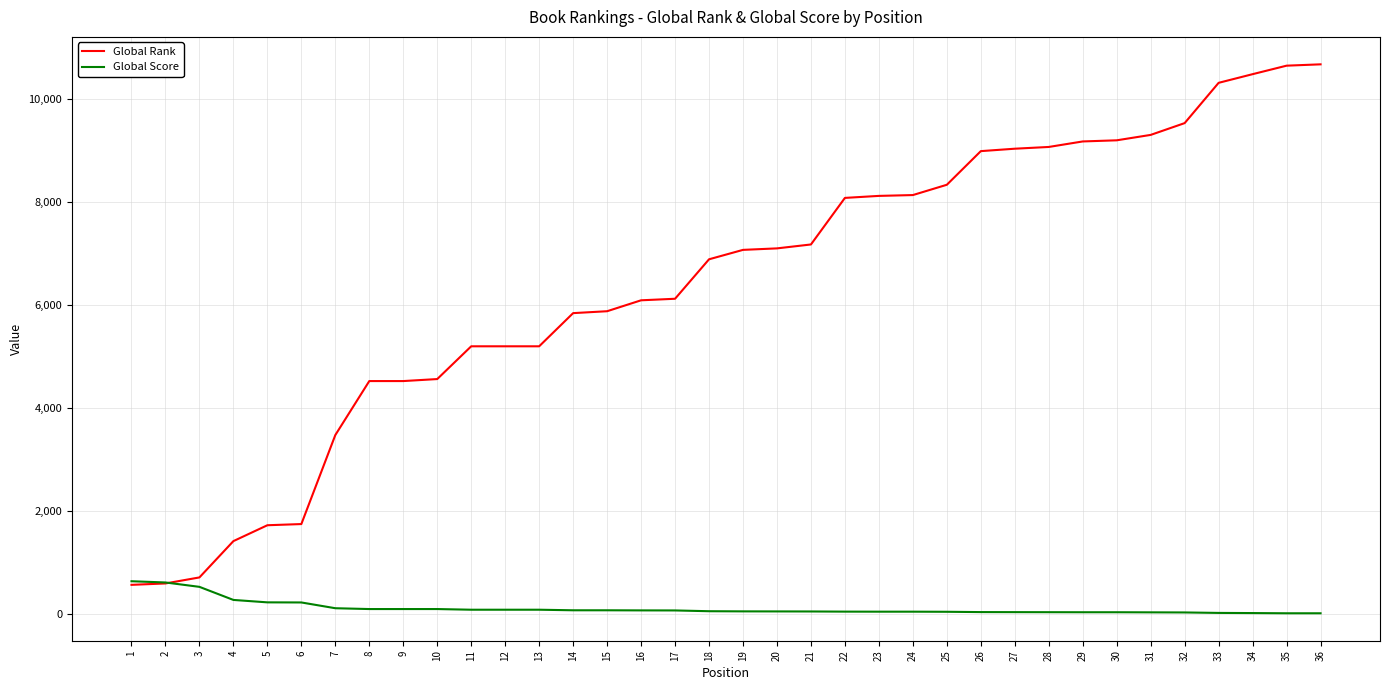

Count the number of categories in the chart.

36